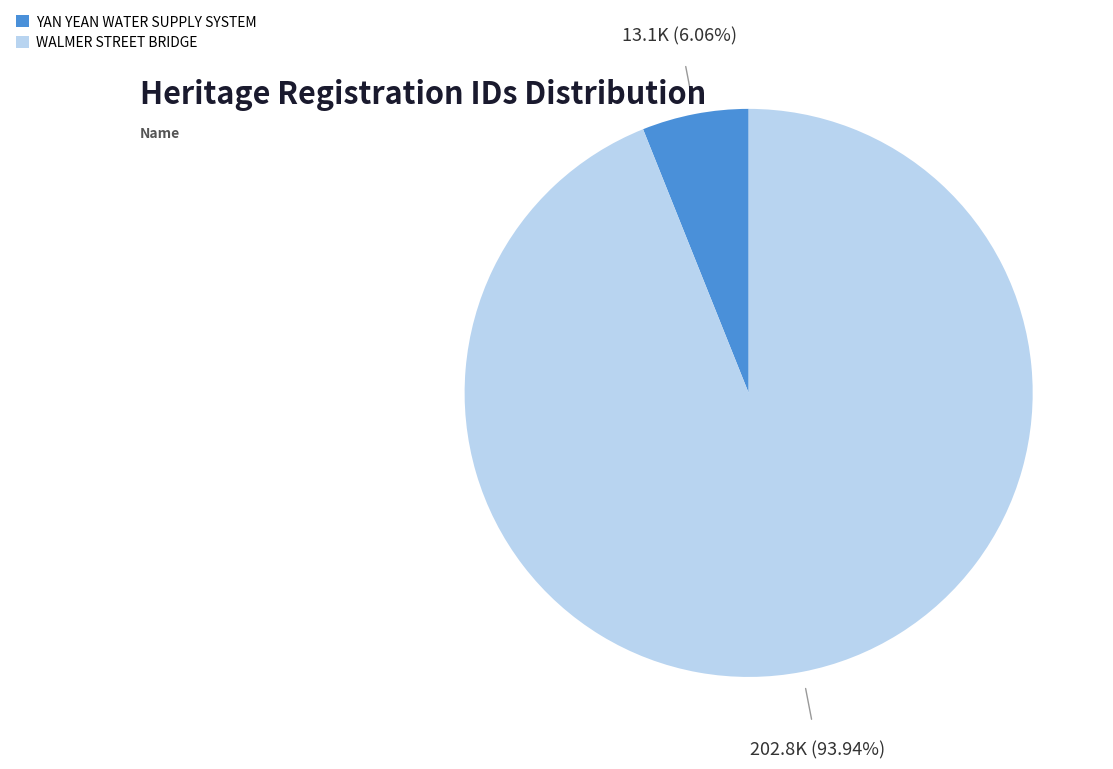

Which category has the smallest portion of the pie?

YAN YEAN WATER SUPPLY SYSTEM